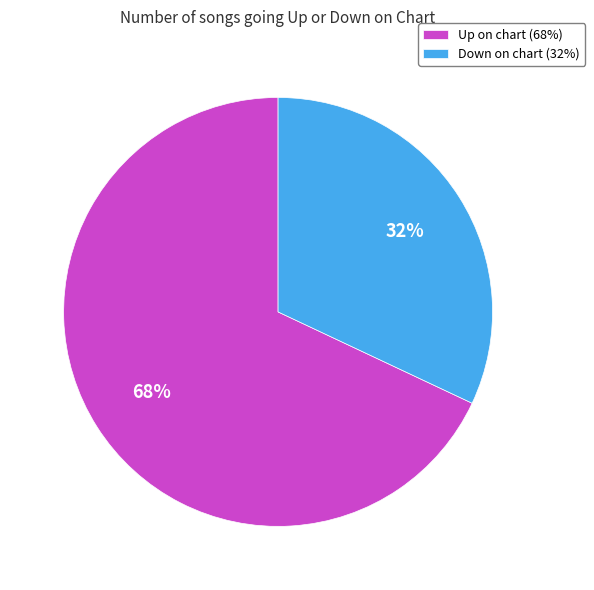

True or false: Up on chart (68%) accounts for 68% of the total.

True